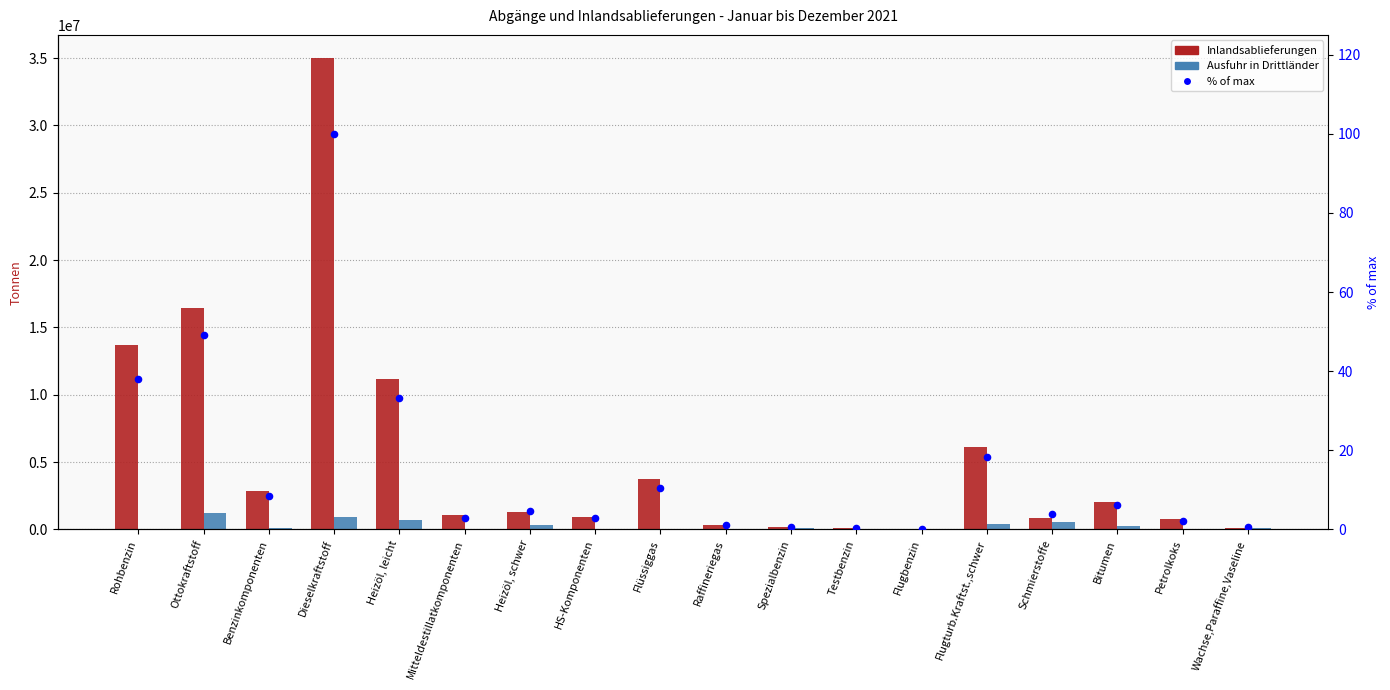

Which series has the widest spread of Y values?

Inlandsablieferungen